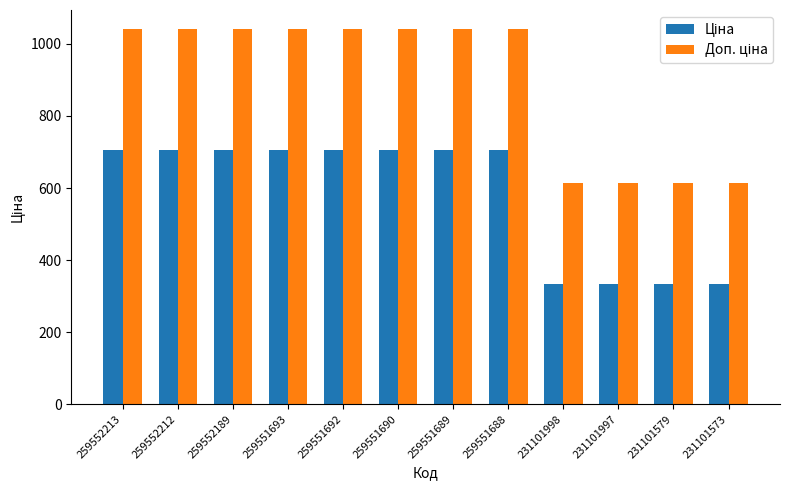

What is the spread (max minus min) of values at 259551688?

336.5